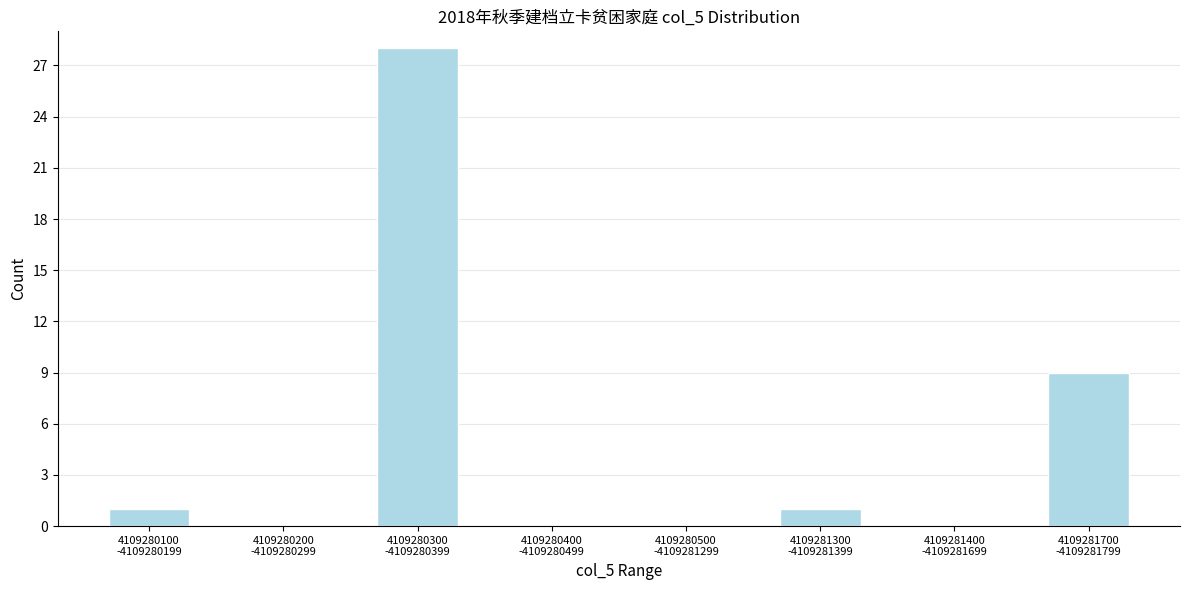

What is the maximum value shown in the chart?

28